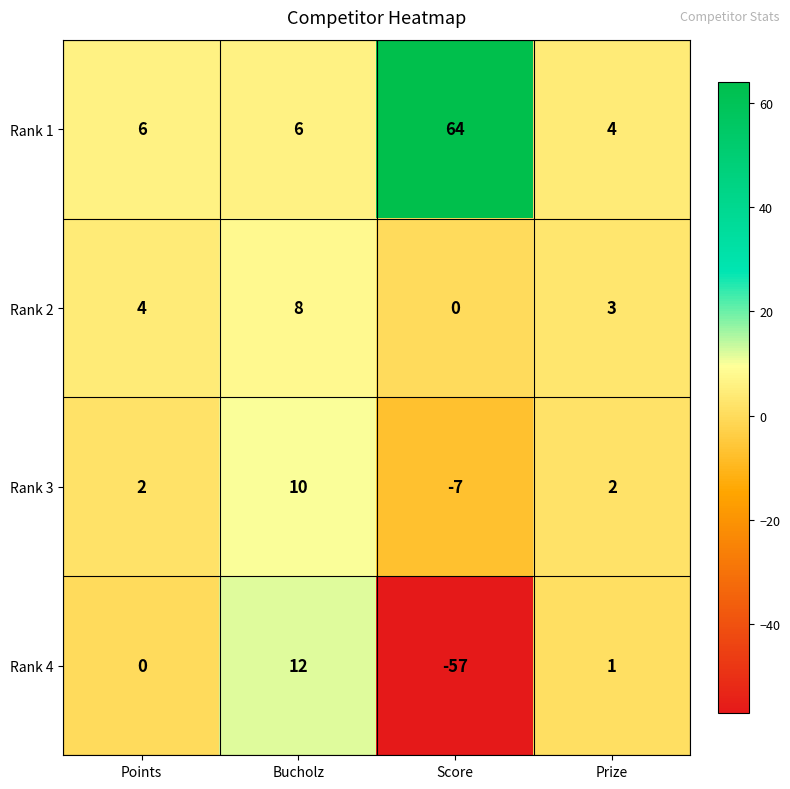

The Rank 3 series shows 10 at Bucholz. True or false?

True